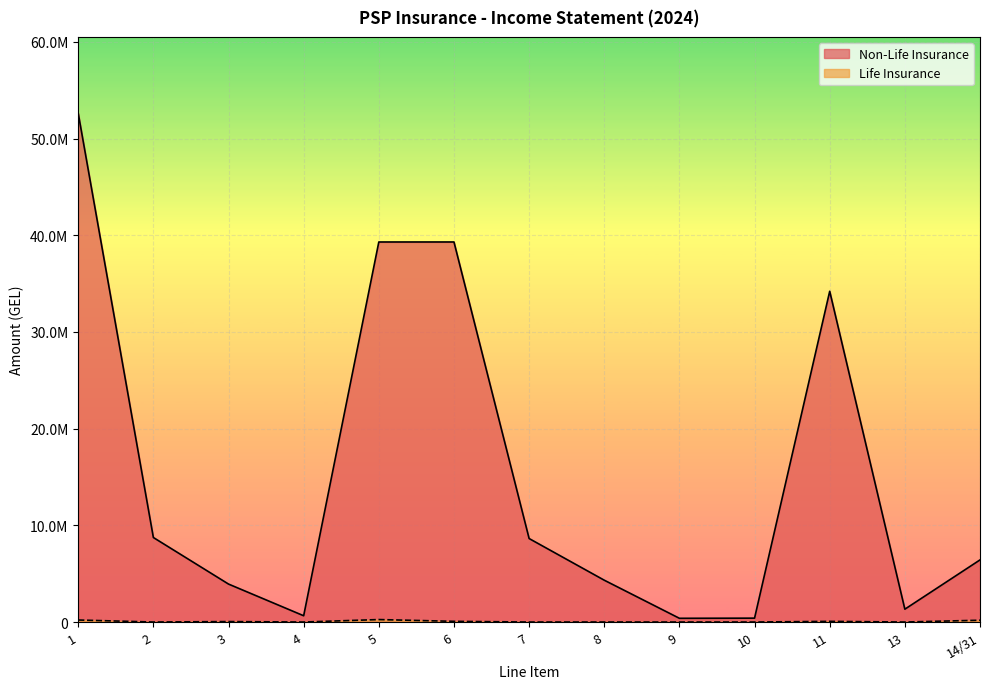

Where is the first local minimum for Life Insurance?

2